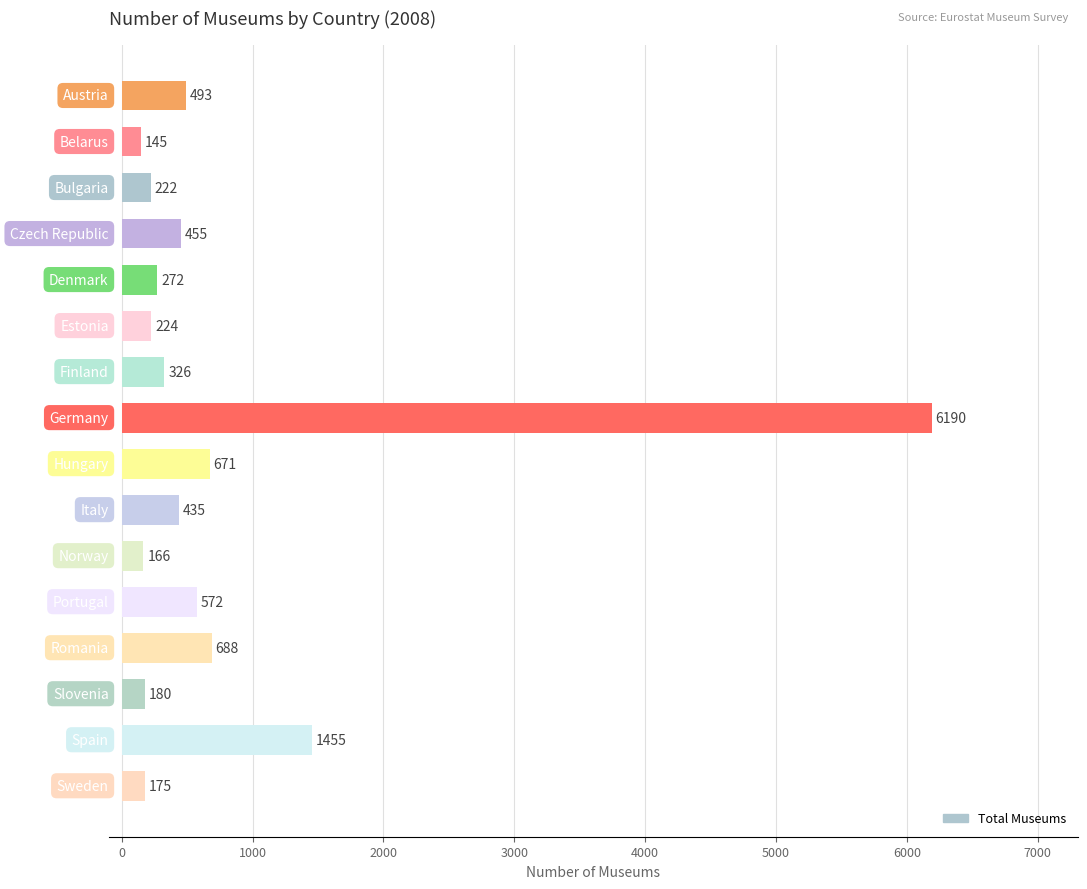

What is the value of the 5th bar from the top?

272